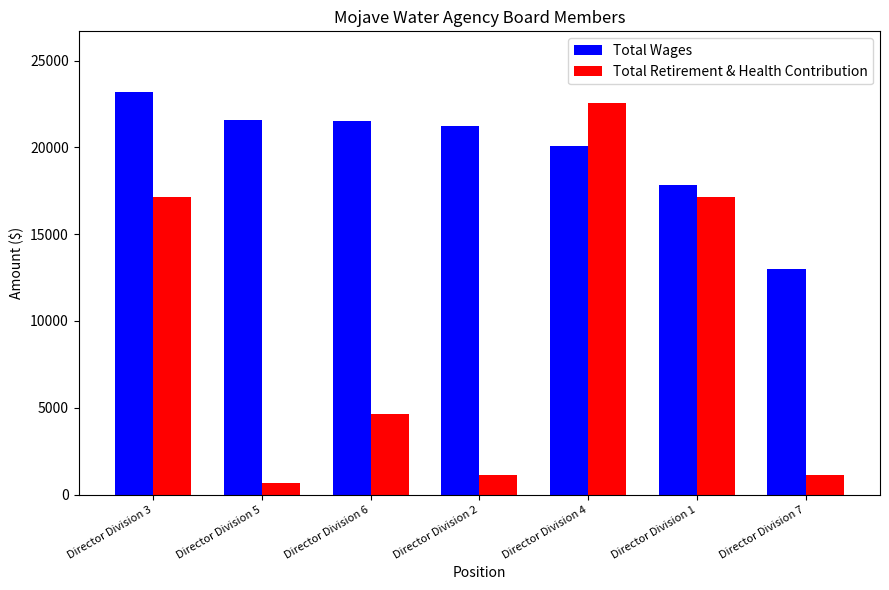

How many distinct data groups are displayed?

2